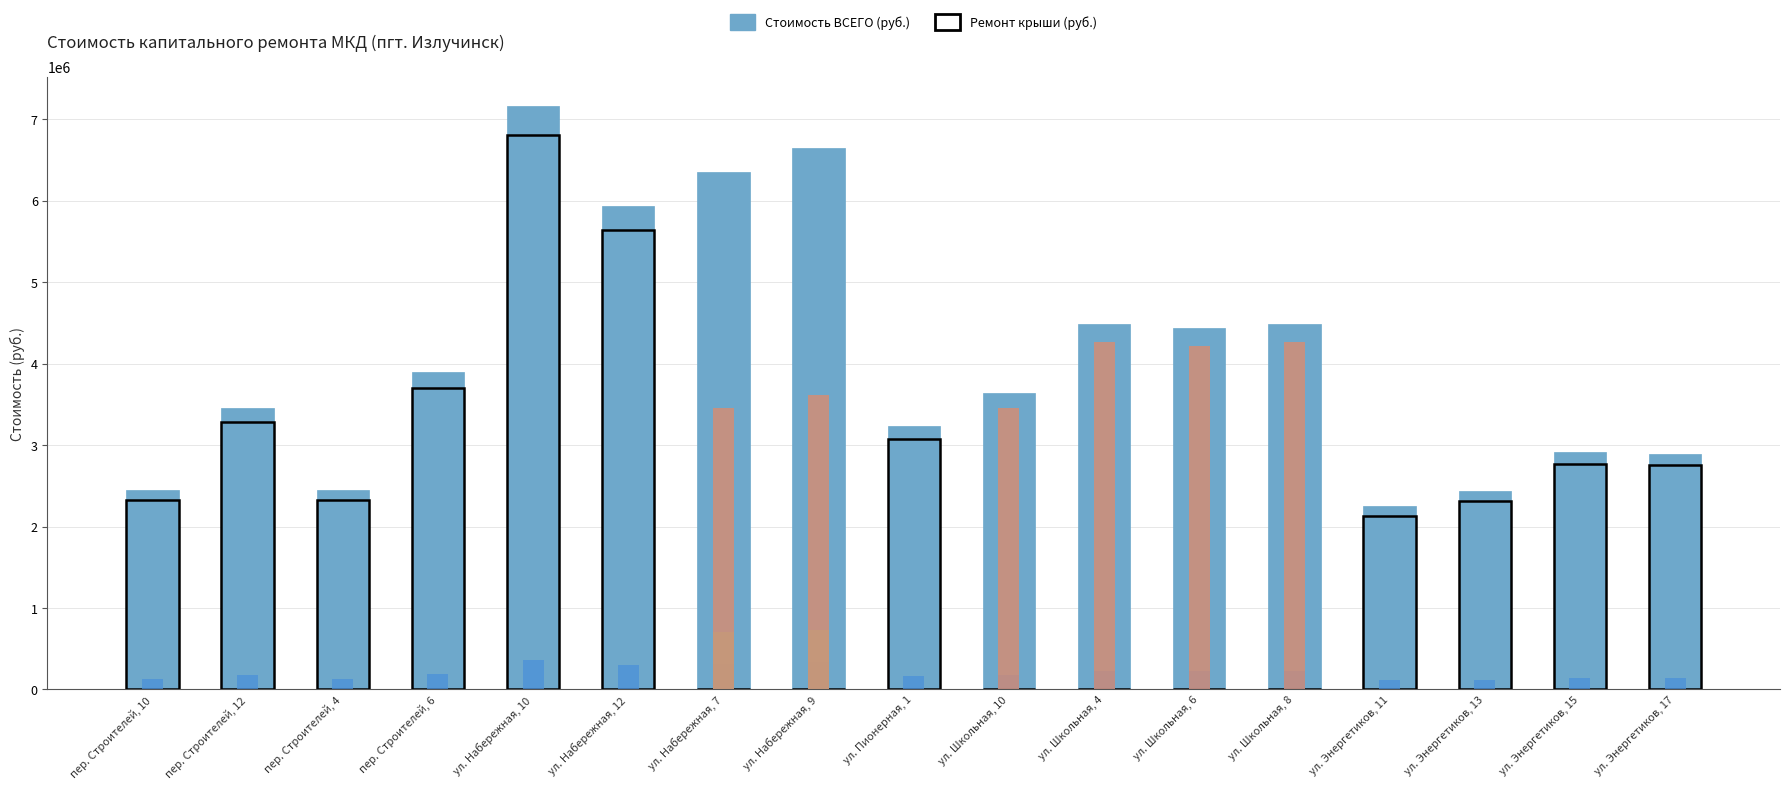

What is the label of the 17th bar from the right?

пер. Строителей, 10